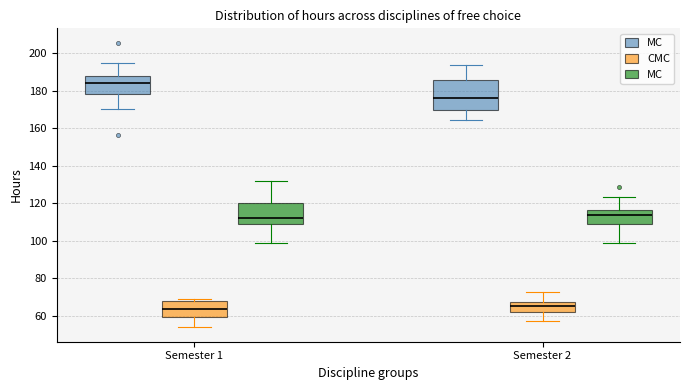

Reading left to right, transcribe this box plot: for each box, give where its median line is, the range the box spans, and where its two whiskers end, as read against the y-axis. The values are not printed on the chart, so give them approximately, as read against the axis.

Semester 1 (MC): median 184, box 178 to 188, whiskers 170 to 194
Semester 1 (CMC): median 64, box 60 to 68, whiskers 54 to 70
Semester 1 (MС): median 112, box 110 to 120, whiskers 100 to 132
Semester 2 (MC): median 176, box 170 to 186, whiskers 164 to 194
Semester 2 (CMC): median 66, box 62 to 68, whiskers 58 to 72
Semester 2 (MС): median 114, box 108 to 116, whiskers 98 to 124